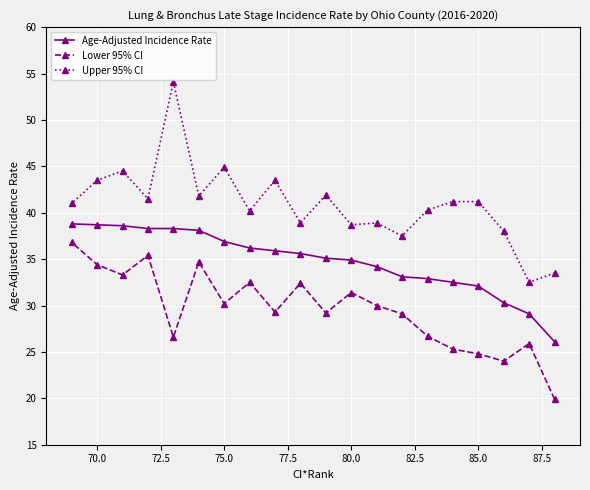

True or false: Lower 95% CI has a value of 12.0 at 80.0.

False